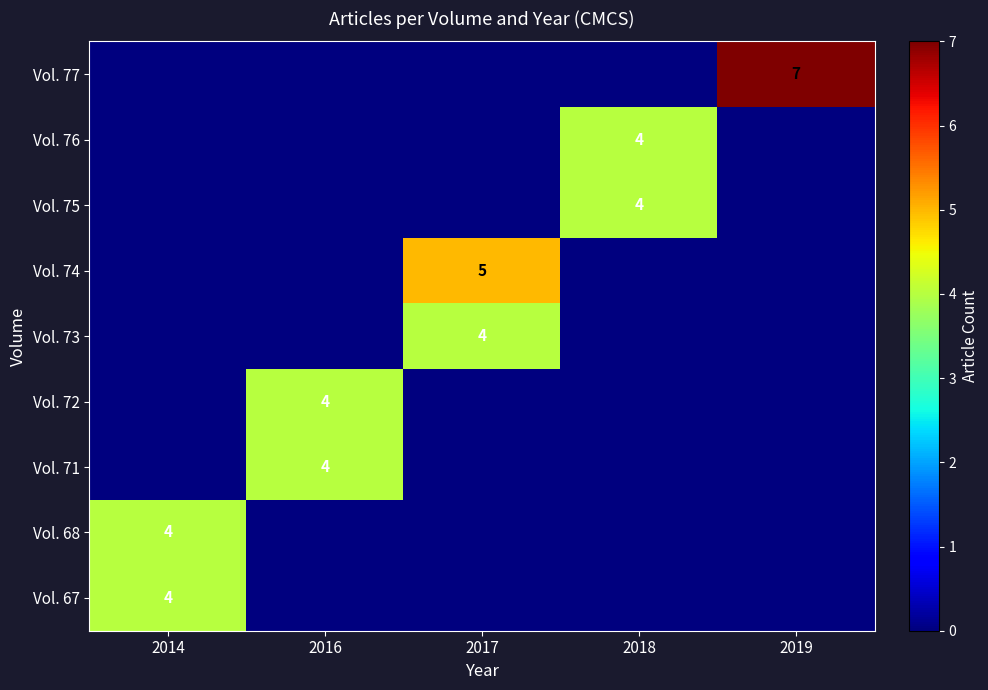

Is it true that Vol. 68 equals 4 at 2014?

True